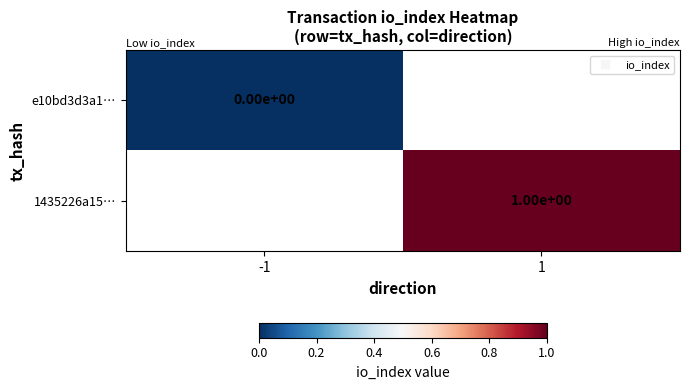

Is the value of 1435226a15… at -1 greater than the value of e10bd3d3a1… at -1?

No